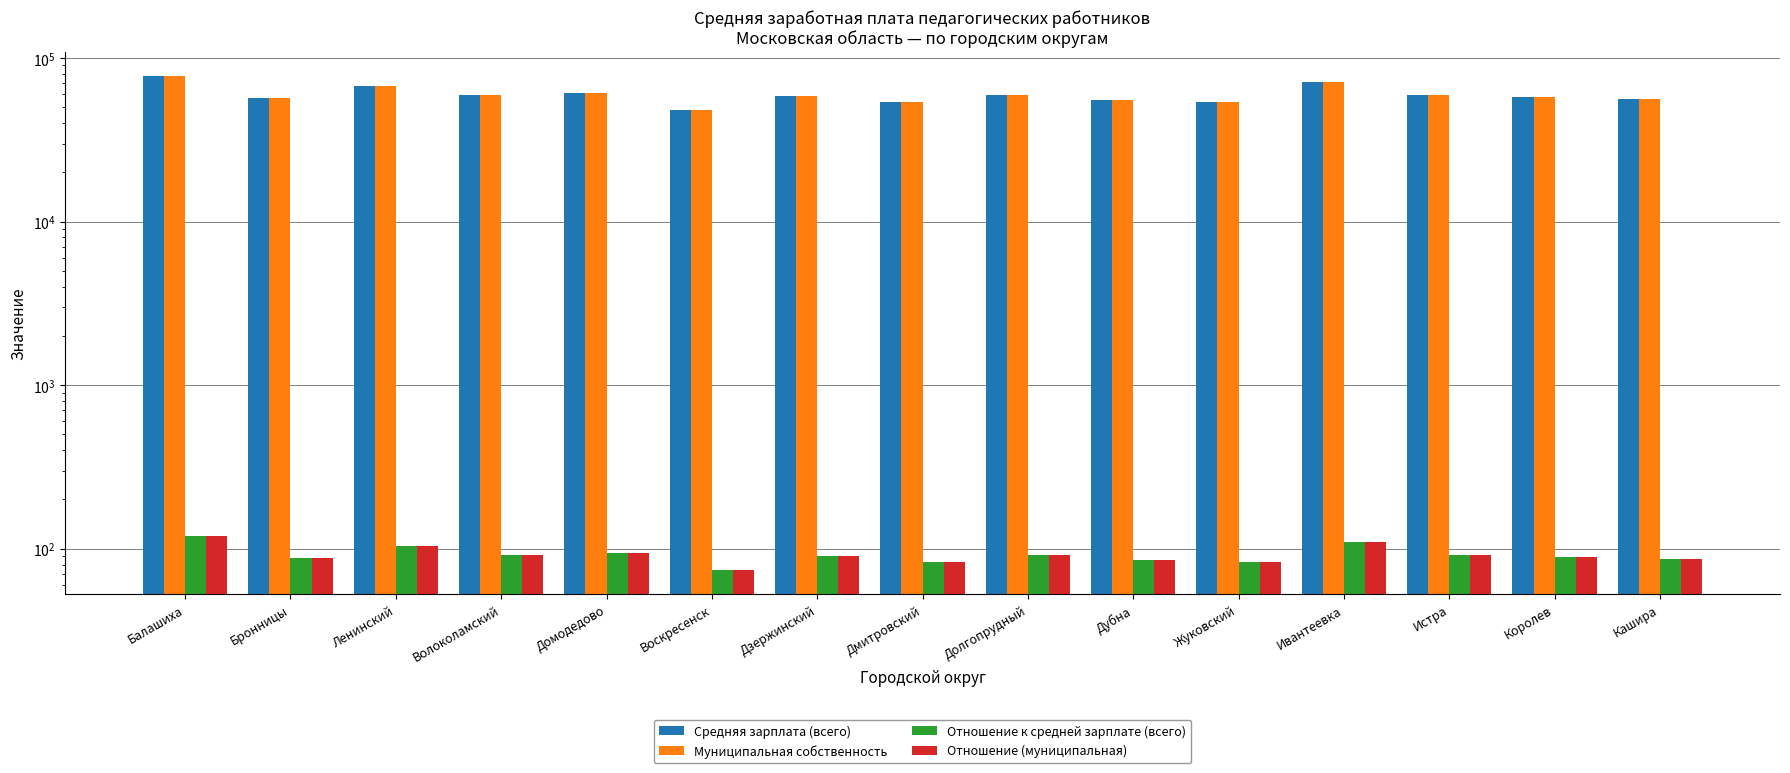

At how many categories does at least one series exceed 14878?

15